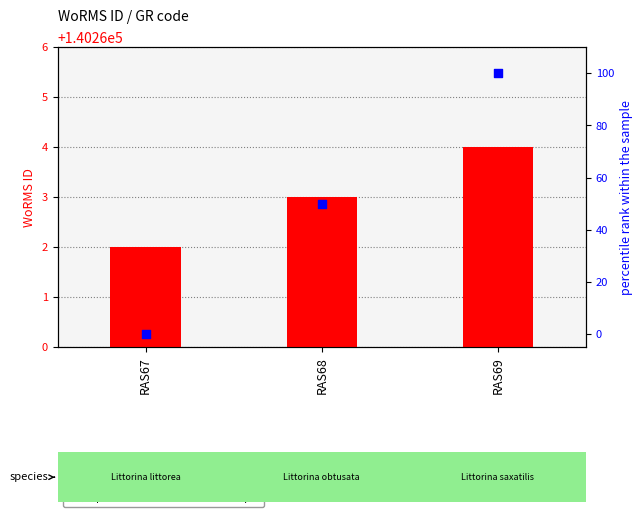

At which category is the sum across all series the highest?

RAS69